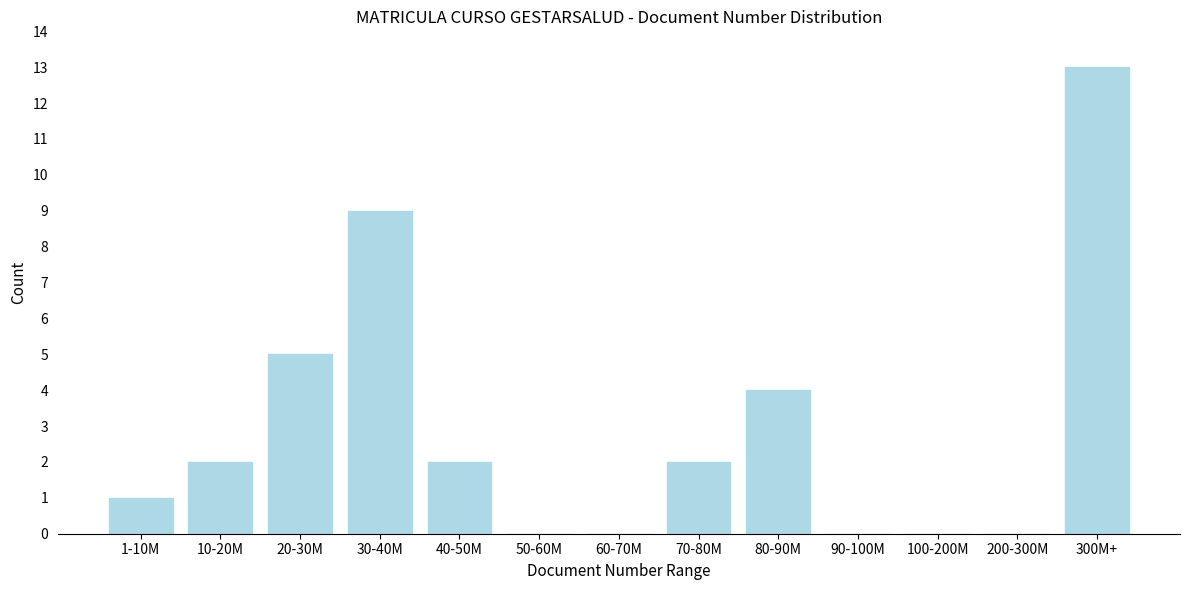

Reading left to right, transcribe all the data shown in this chart.

1-10M=1	10-20M=2	20-30M=5	30-40M=9	40-50M=2	50-60M=0	60-70M=0	70-80M=2	80-90M=4	90-100M=0	100-200M=0	200-300M=0	300M+=13